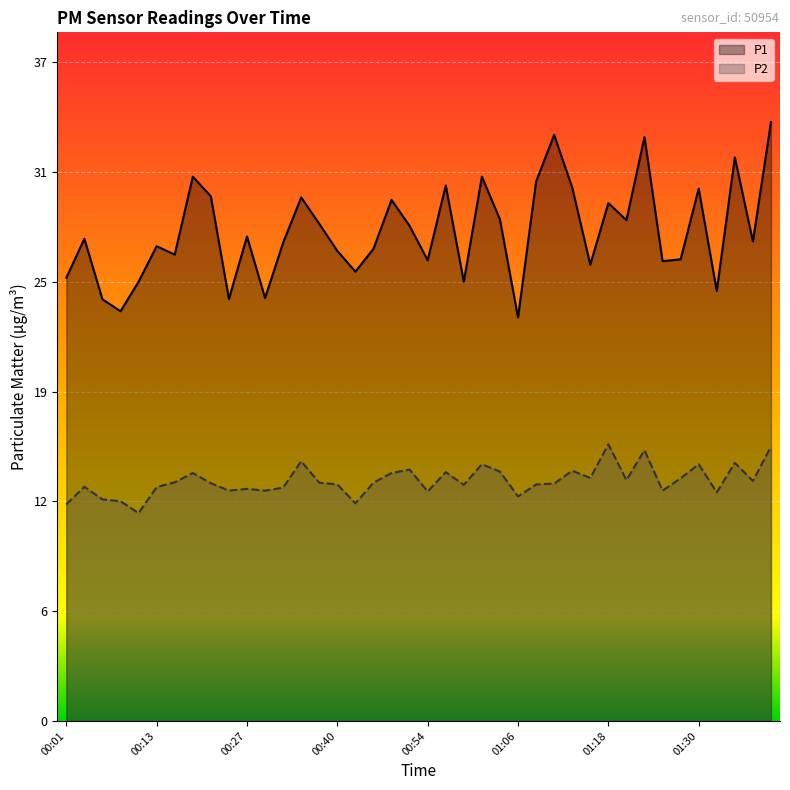

What are all the series names shown in the legend?

P1, P2